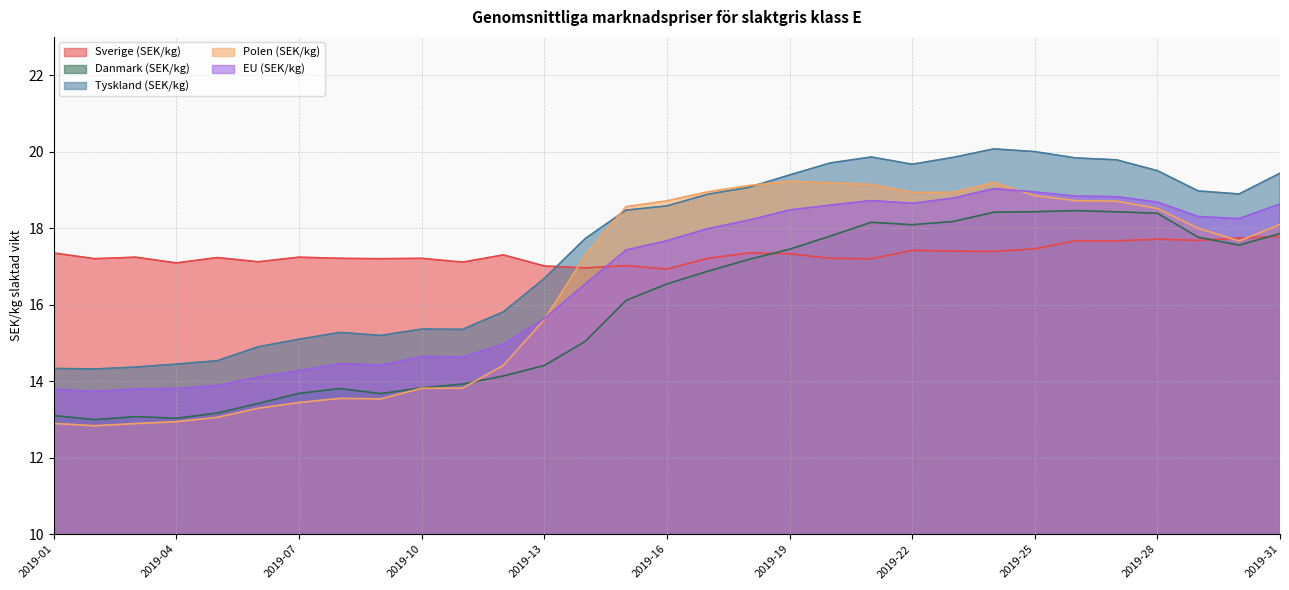

Does the chart have visible grid lines?

Yes